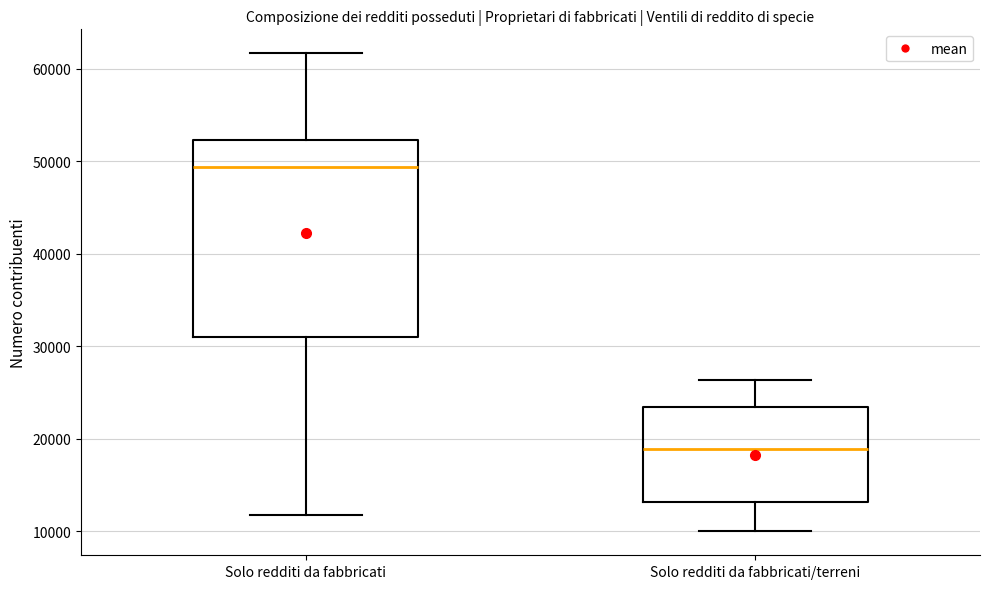

Which box's median line is the highest?

Solo redditi da fabbricati